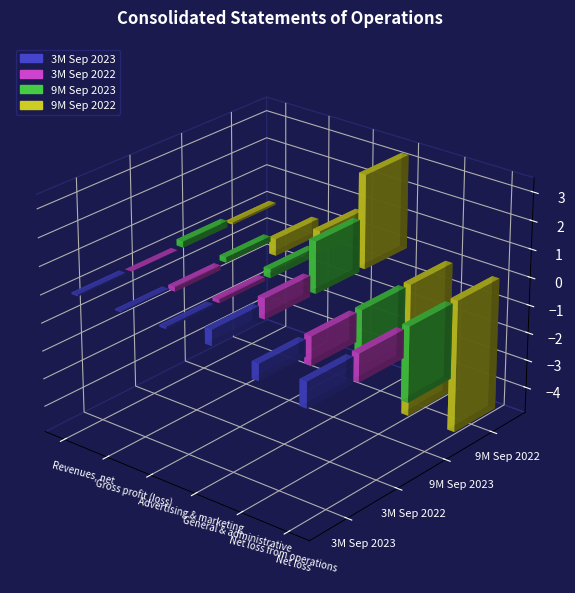

At which label does 3M Sep 2023 first exceed 55212?

Advertising & marketing